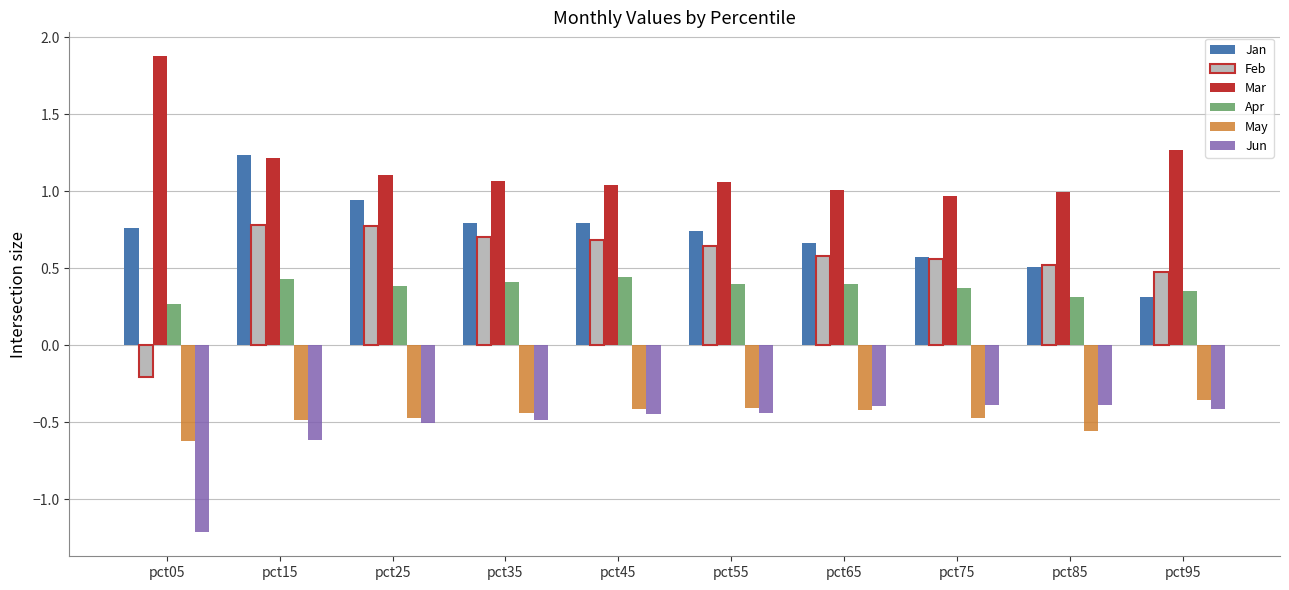

The Jun series shows -0.2 at pct15. True or false?

False